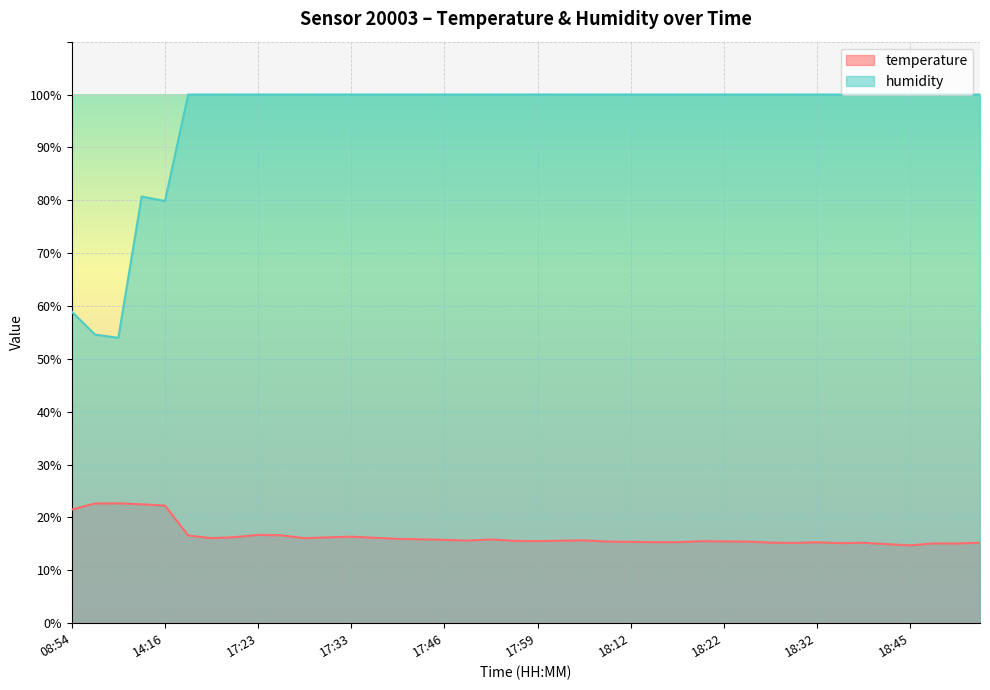

What position from the left is 18:12?

25